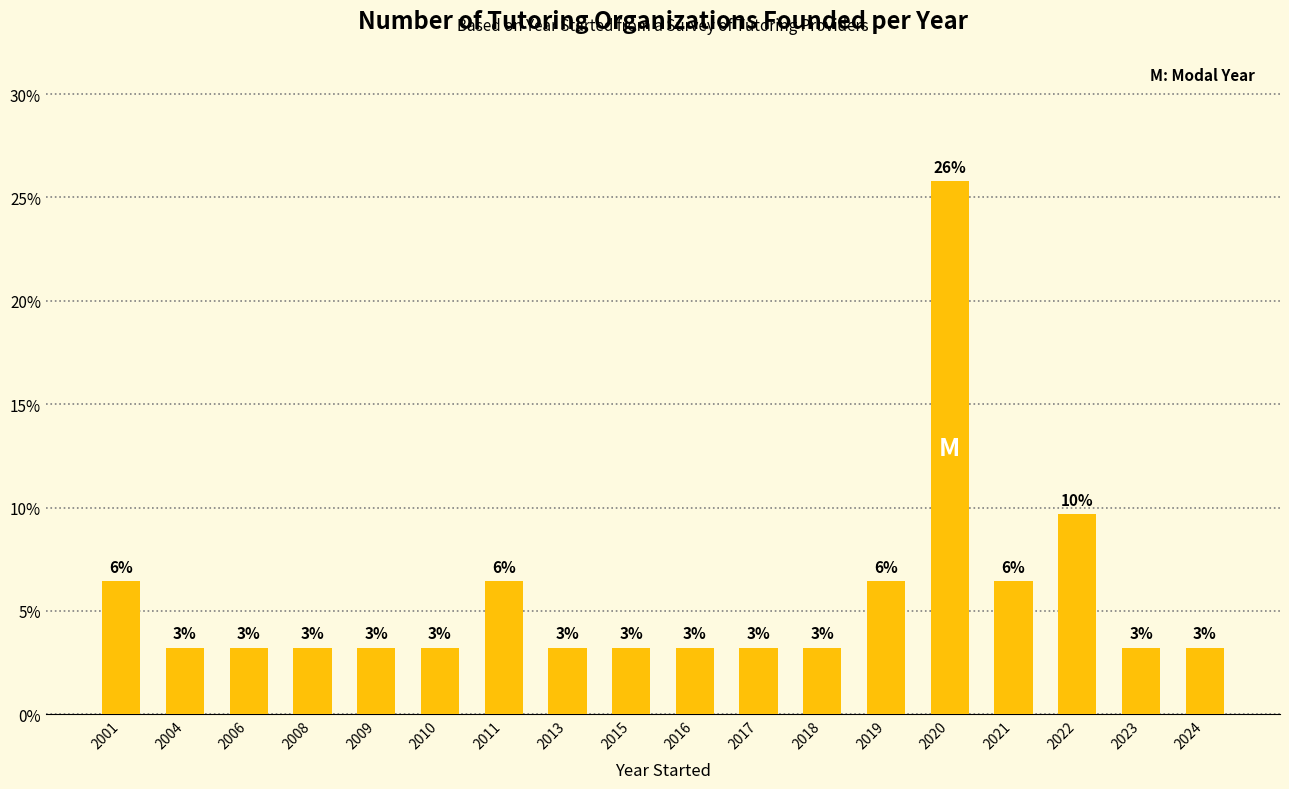

Are the bars horizontal?

No